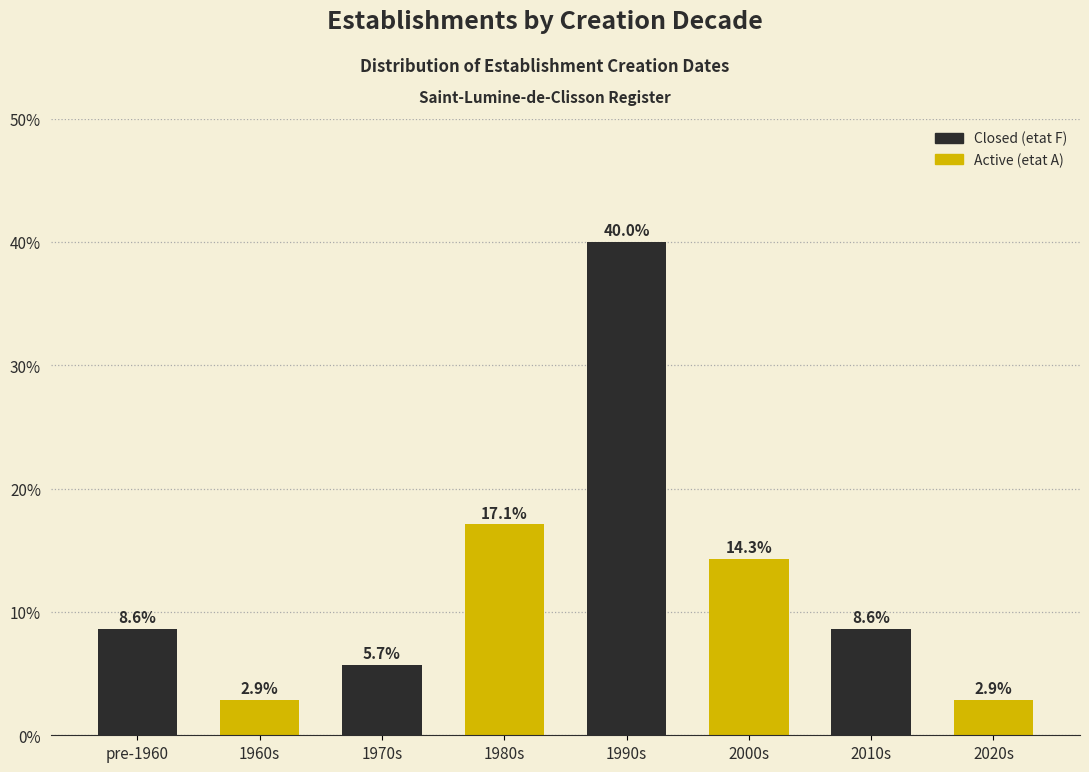

Reading right to left, transcribe all the data shown in this chart.

2.9	8.6	14.3	40.0	17.1	5.7	2.9	8.6